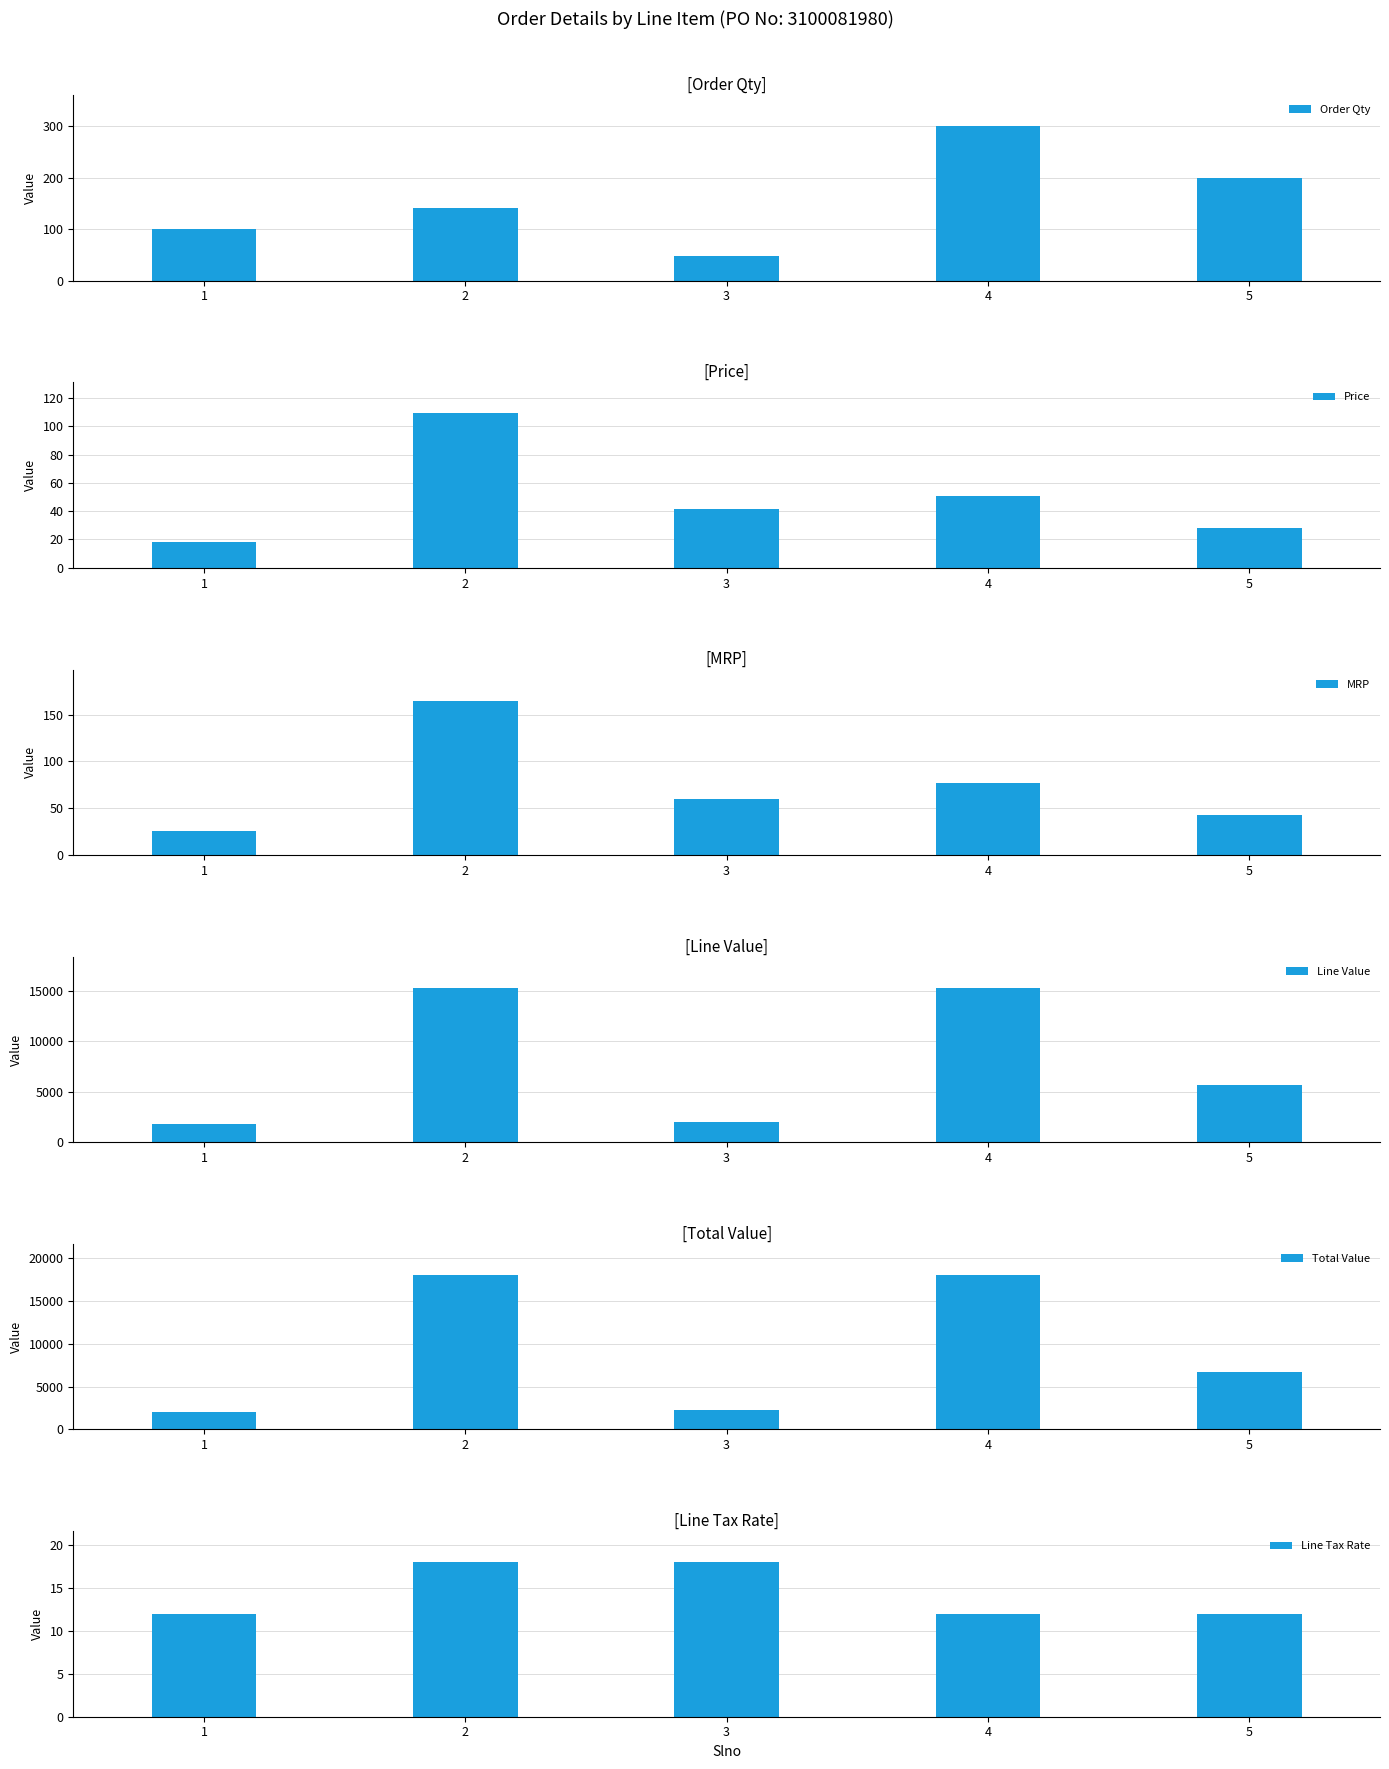

What is the smallest value displayed?

12.0